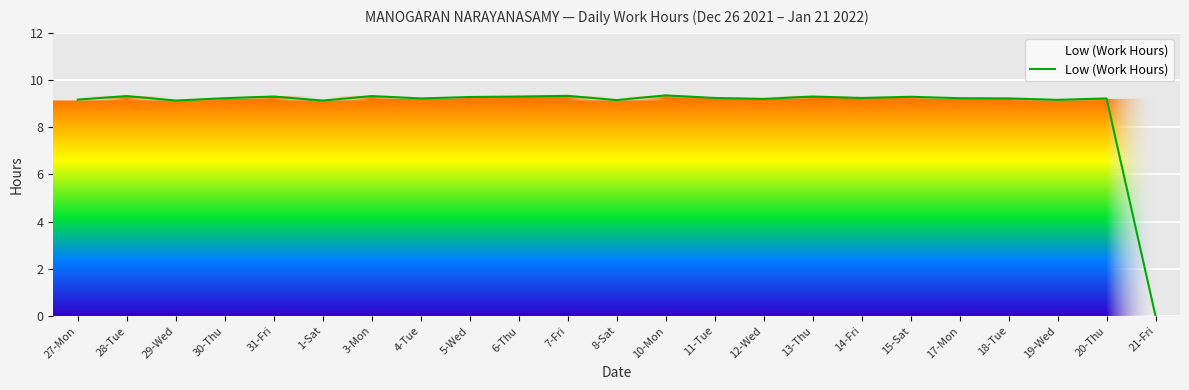

Which category has the lowest value across all series?

21-Fri